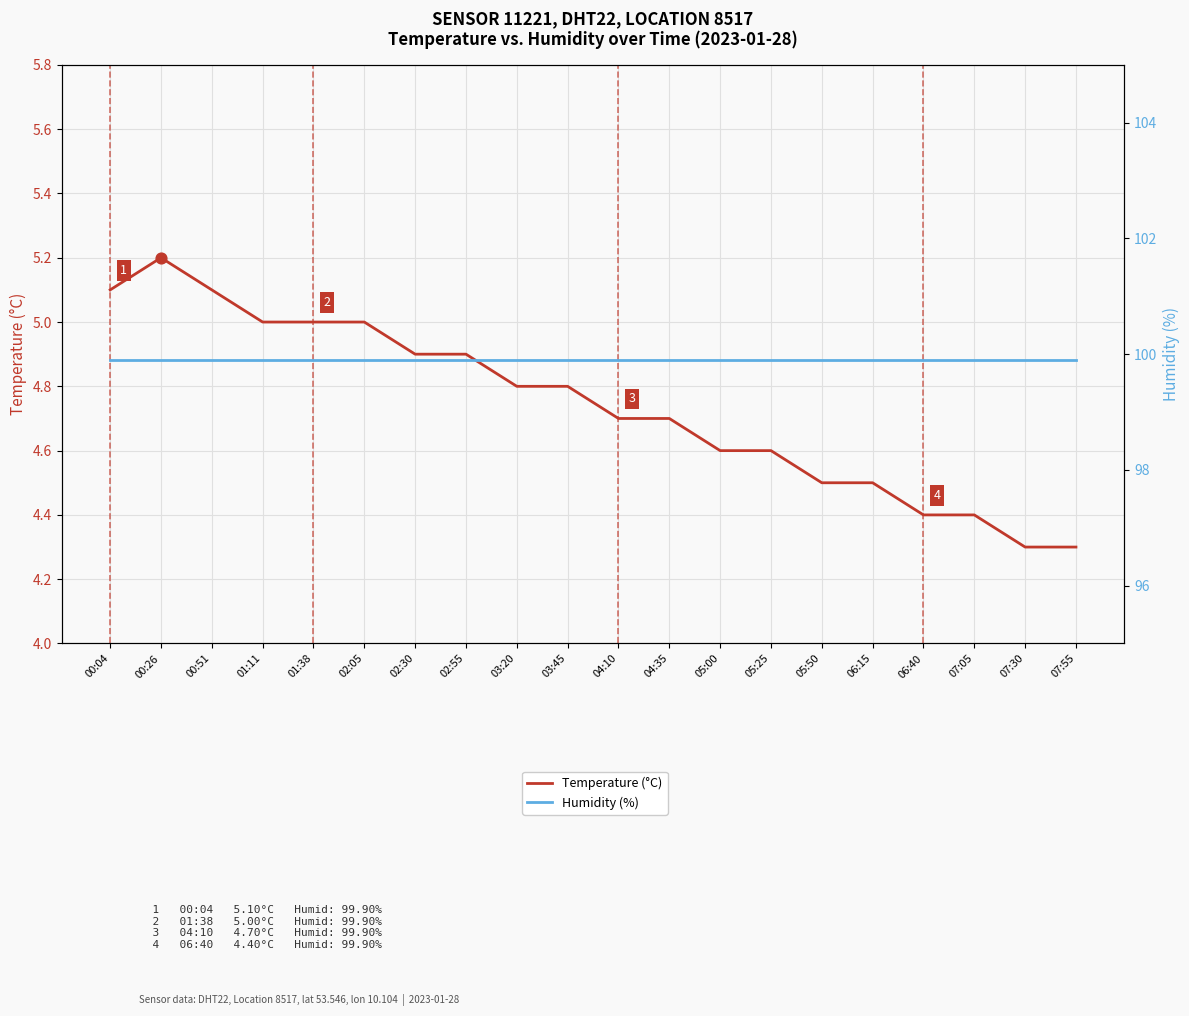

What are all the series names shown in the legend?

Temperature (°C), Humidity (%)